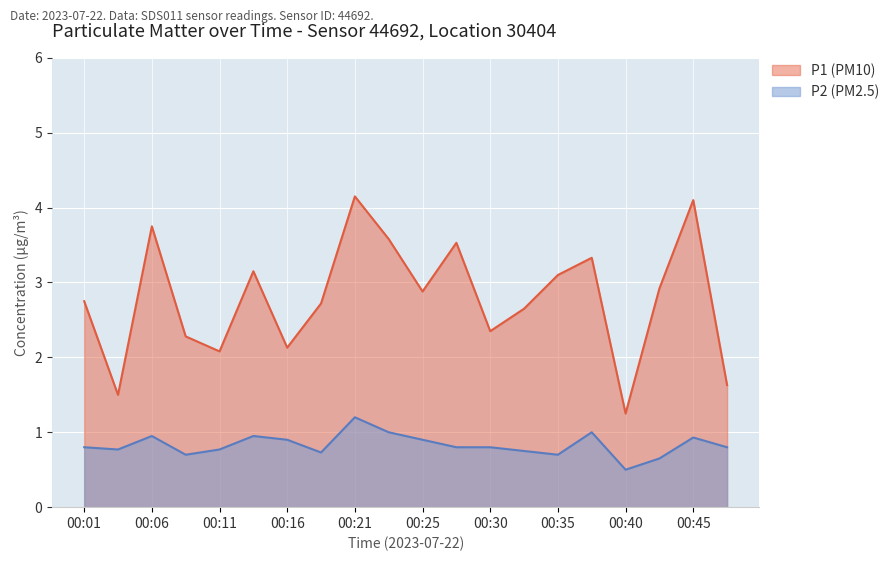

Rank the series by their maximum value, from lowest to highest.

P2 (PM2.5), P1 (PM10)